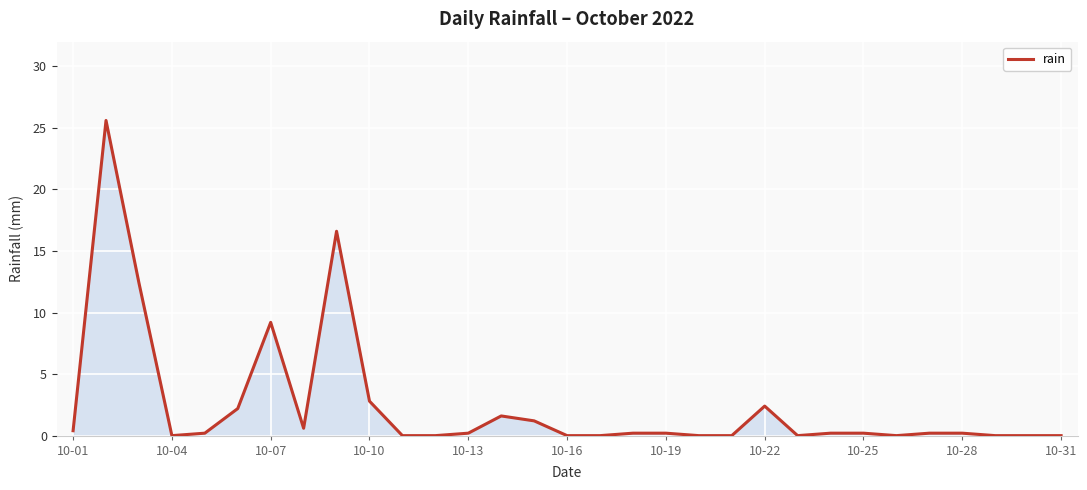

What is the sum of all values?

76.6